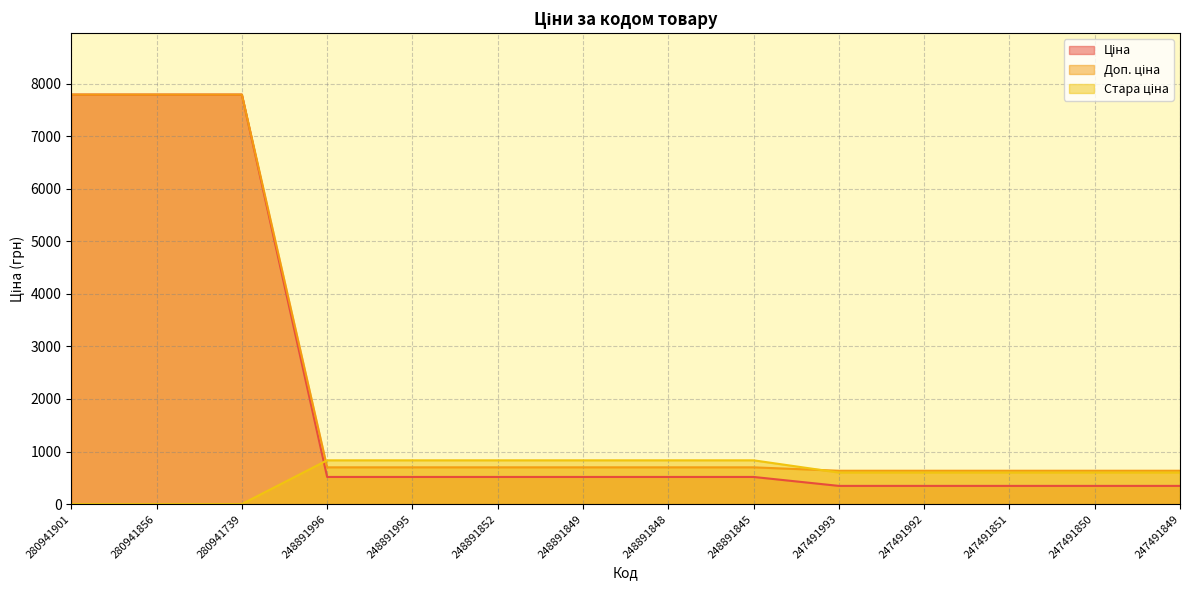

True or false: Стара ціна and Ціна cross at least once.

True